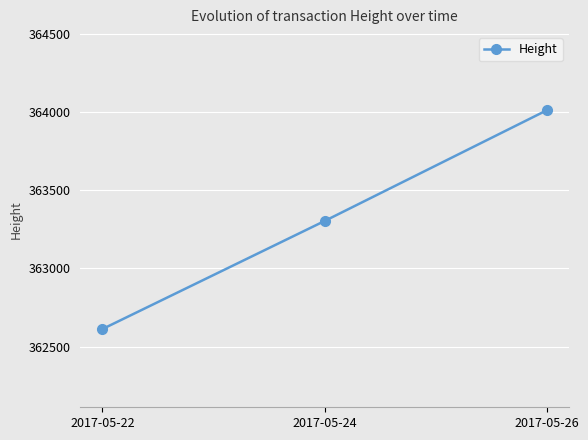

Count the number of categories in the chart.

3